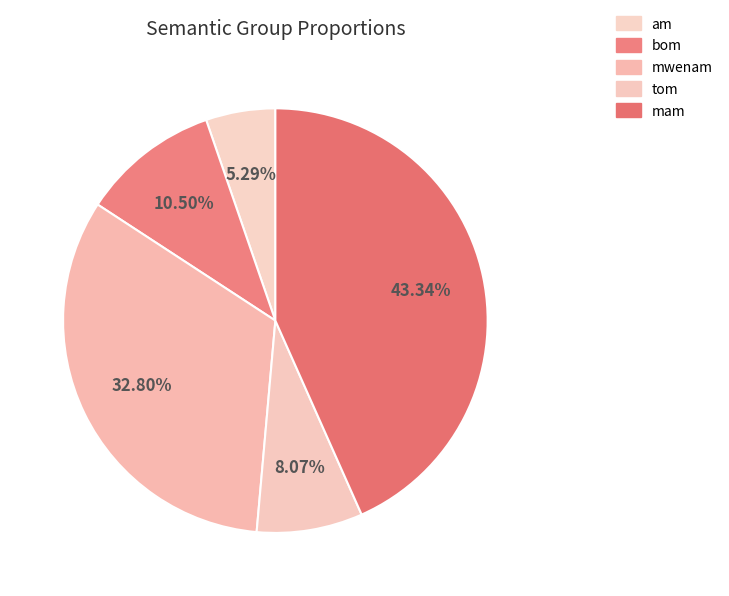

Is there any slice that represents more than half of the pie?

No